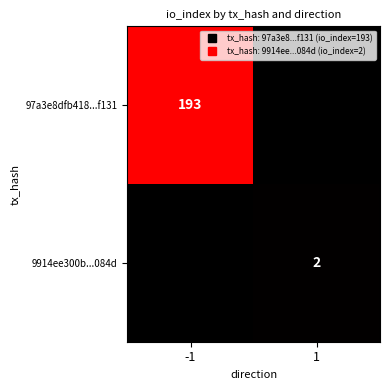

Which category has the lowest value in the 9914ee300b...084d series?

-1